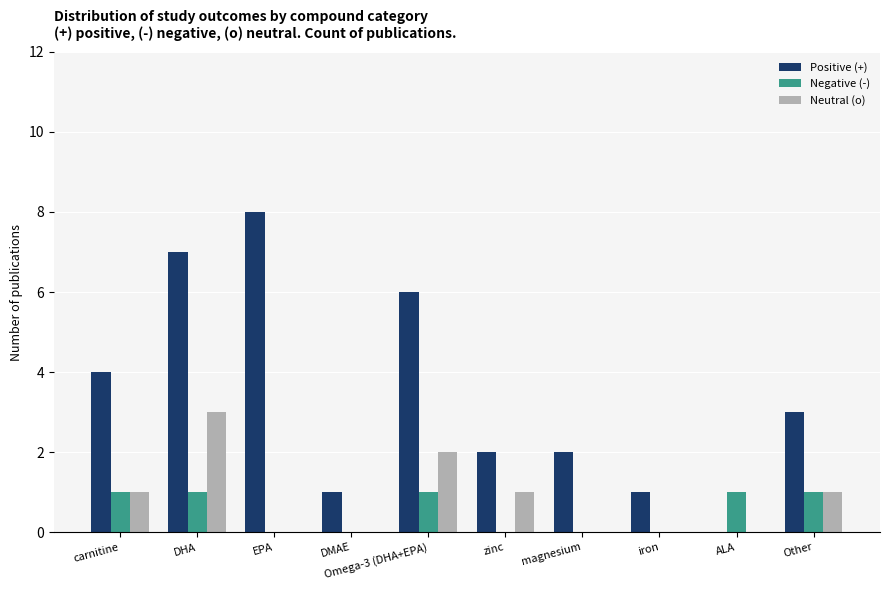

Between EPA and zinc, which series saw the biggest shift?

Positive (+)